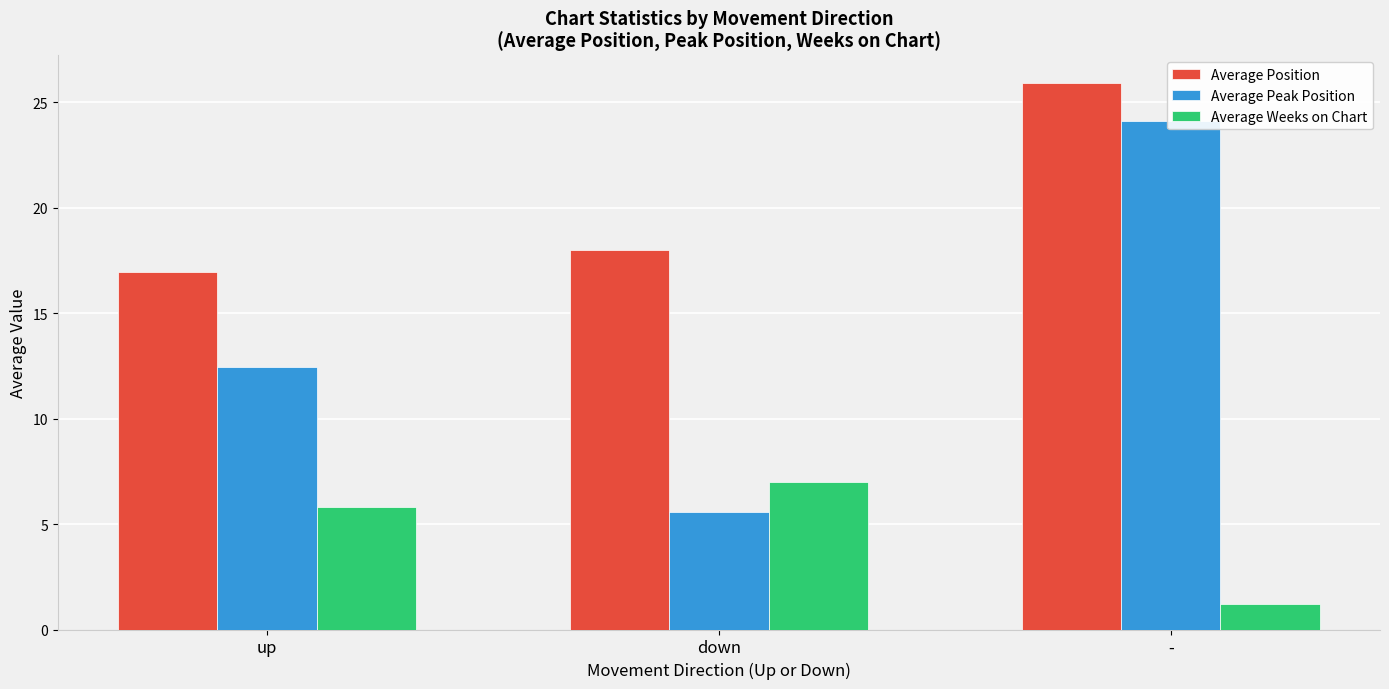

What is the greatest value displayed?

25.9